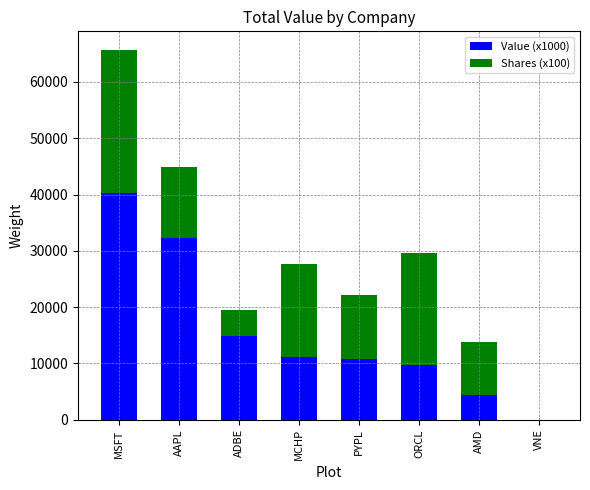

What is the sum of all Value (x1000) values?

123316